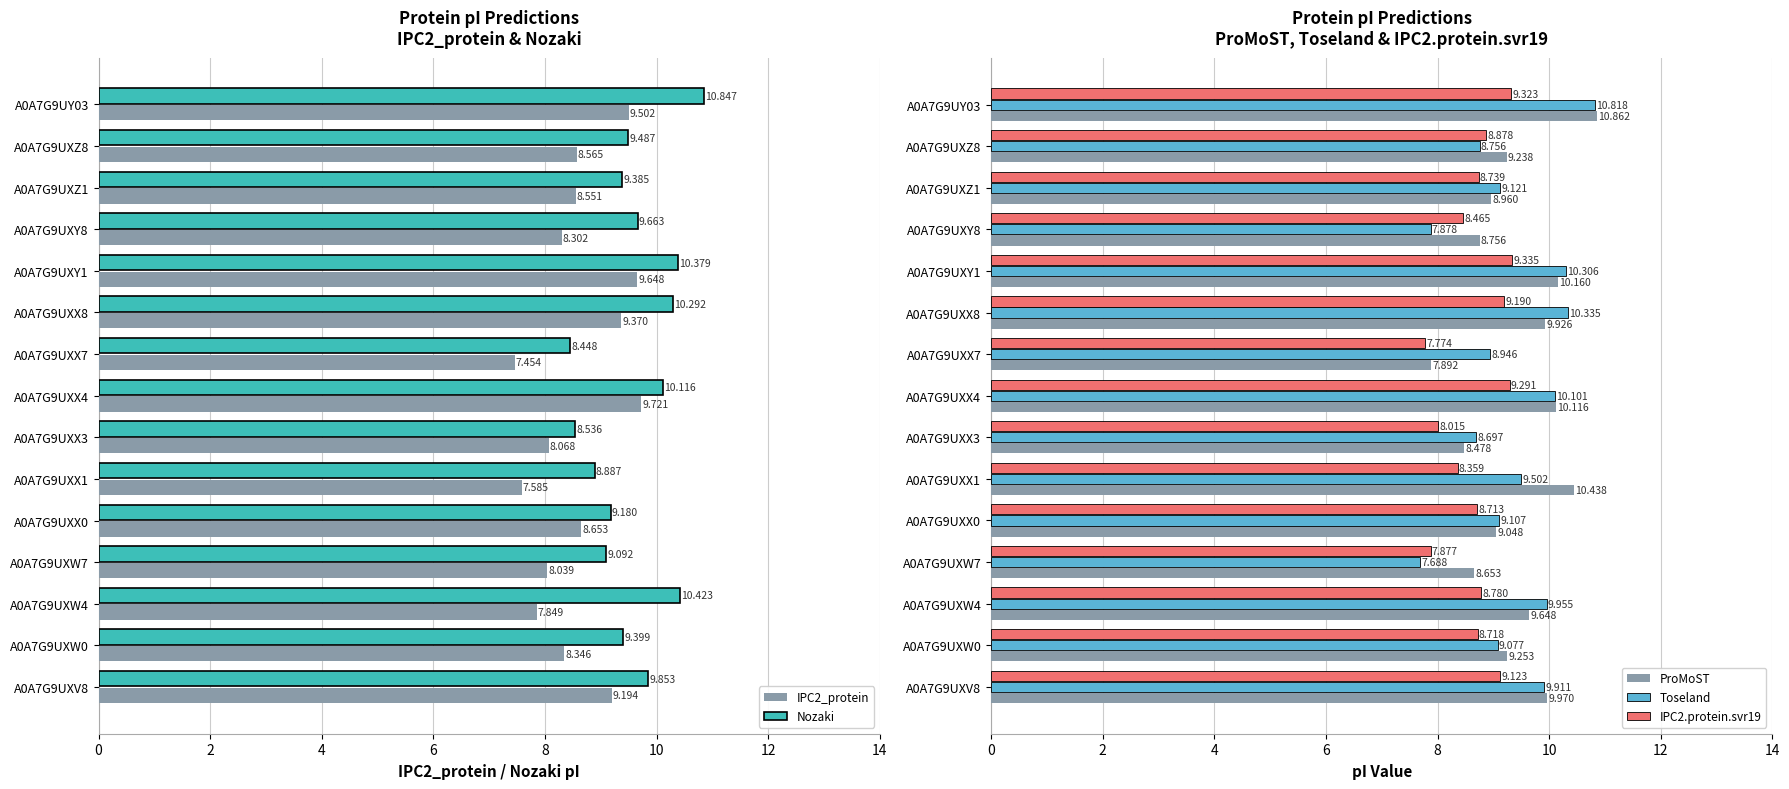

Is the value of Toseland at A0A7G9UY03 greater than the value of IPC2.protein.svr19 at A0A7G9UY03?

Yes